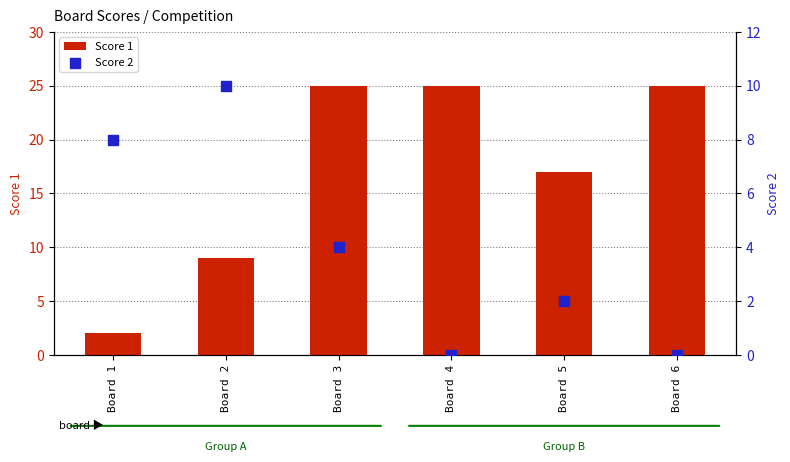

At how many categories does at least one series exceed 21?

3